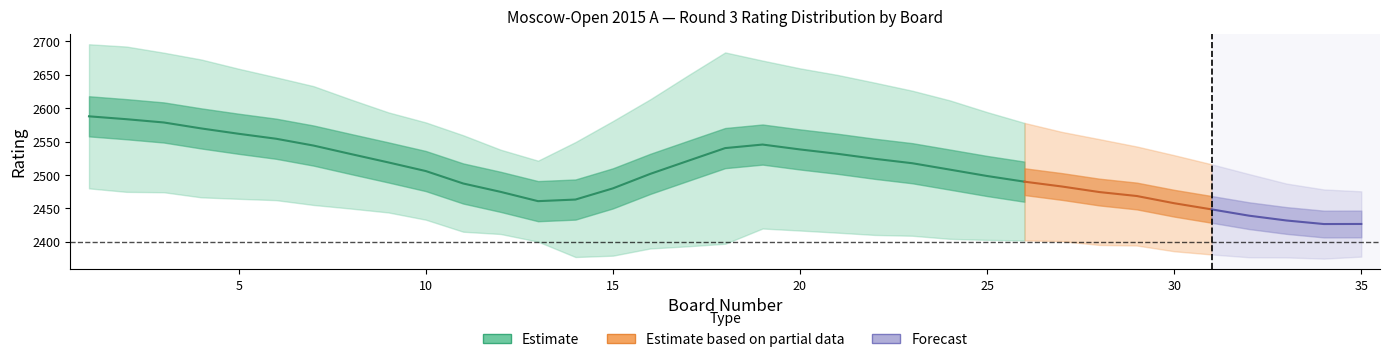

At how many categories does at least one series exceed 135?

35